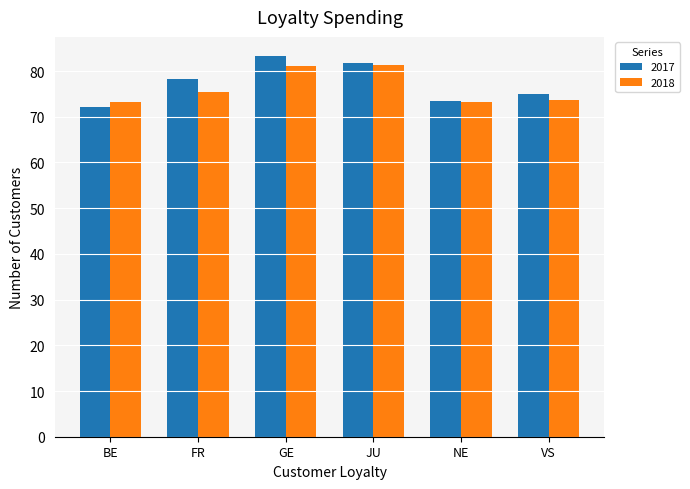

What value does the 2017 series have at VS?

75.0